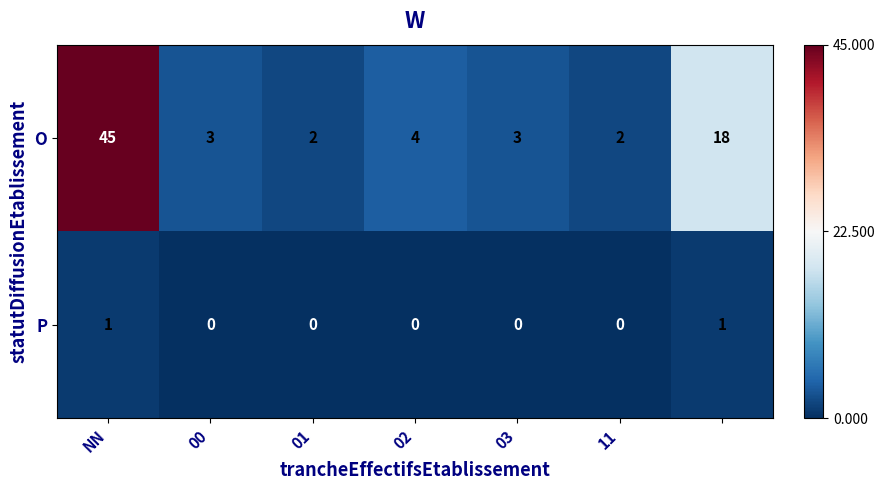

Which series has the largest range (max minus min)?

O